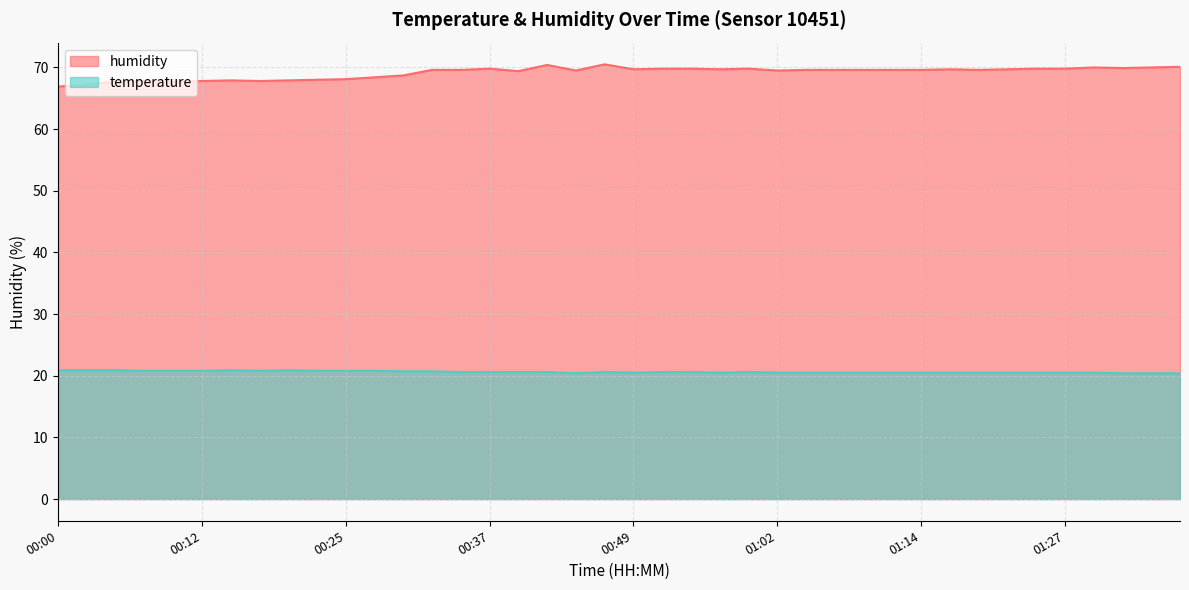

What is the value of the humidity point at the 30th from the left?

69.6